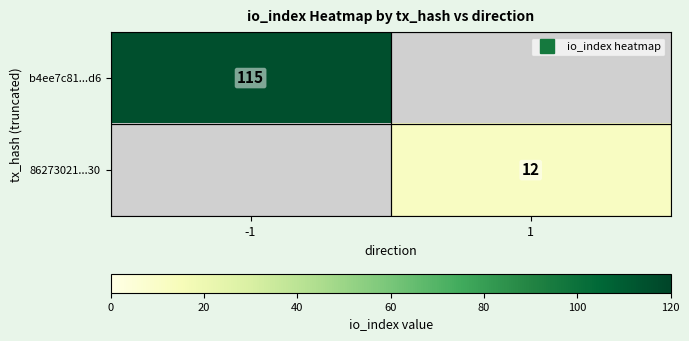

The b4ee7c81...d6 series shows 45 at -1. True or false?

False